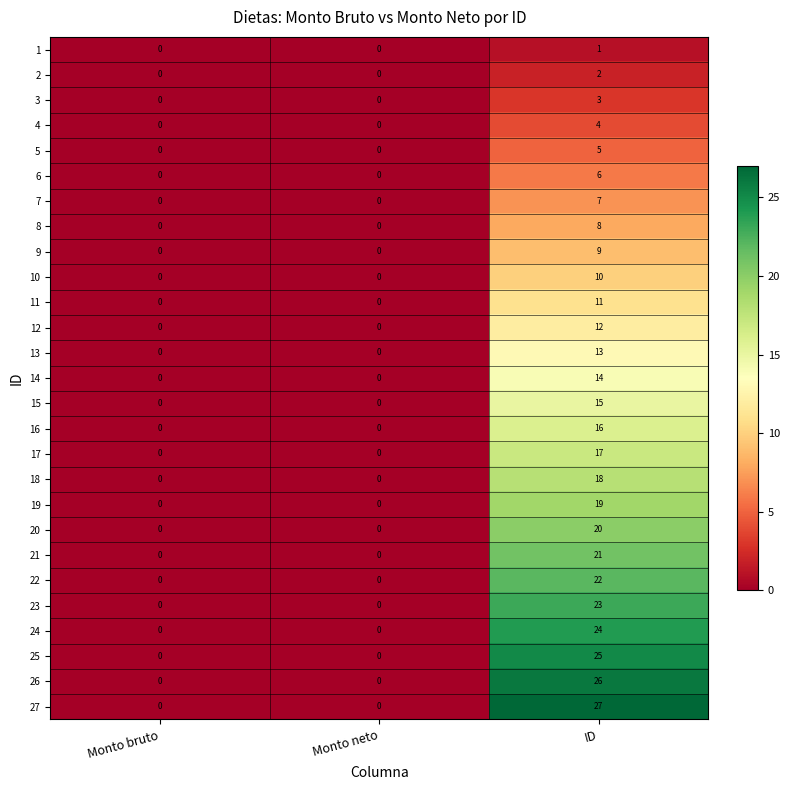

Is the value of 24 at ID greater than the value of 10 at Monto neto?

Yes